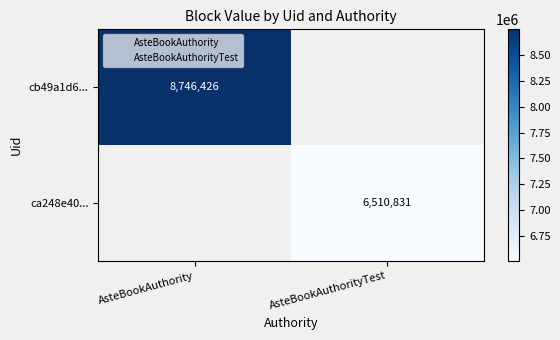

At which category does the chart reach its minimum across all series?

AsteBookAuthorityTest